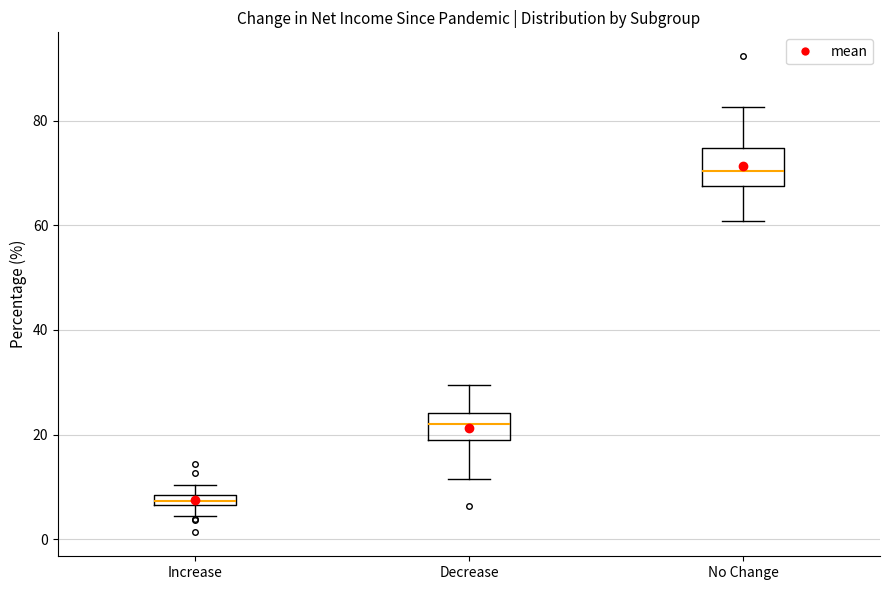

Which box's median line is the highest?

No Change